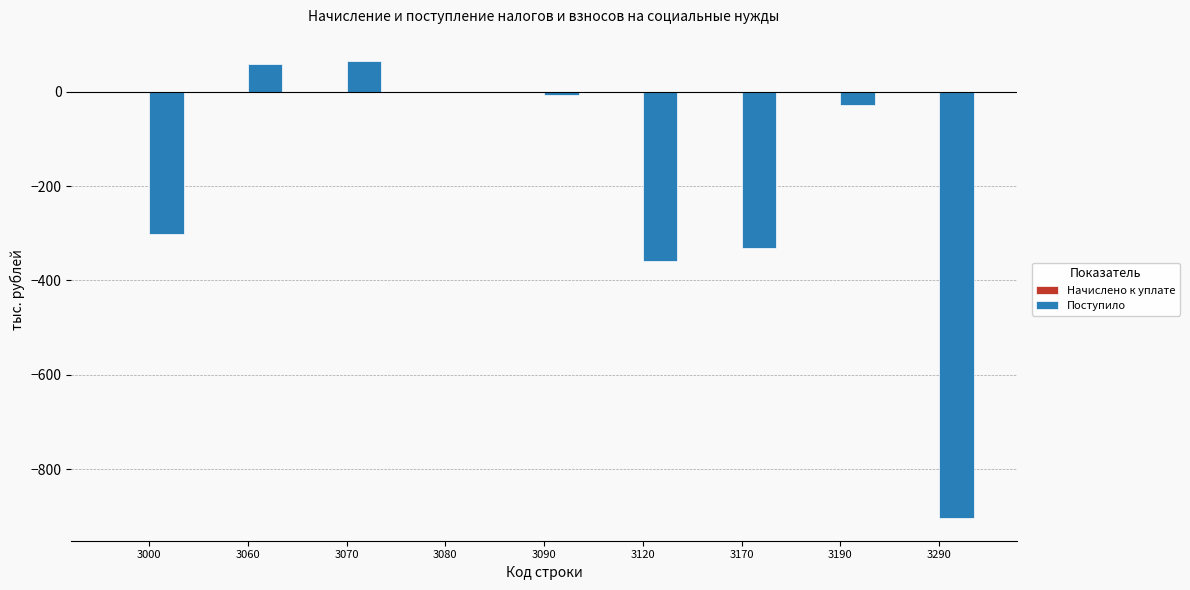

What is the change in value from 3070 to 3290?

-969